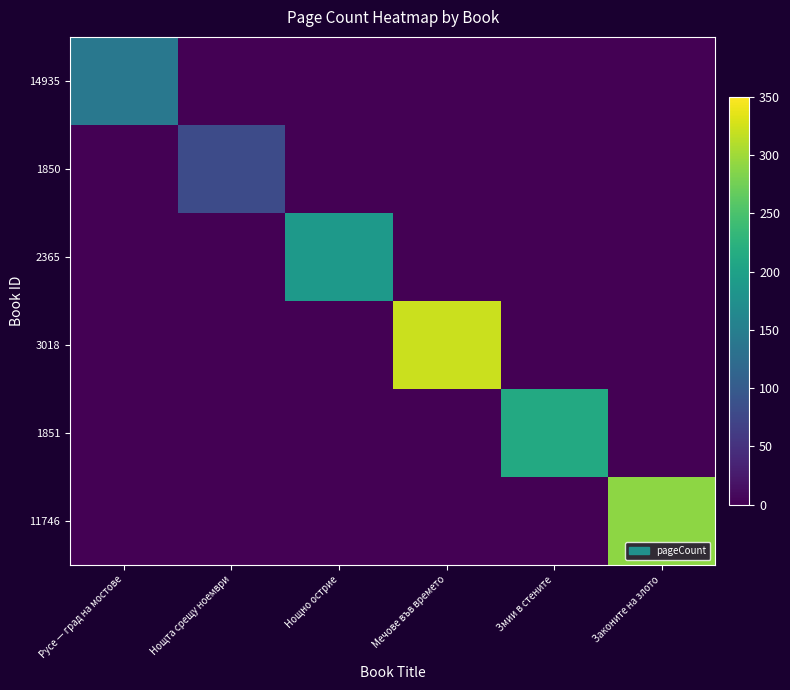

Rank the series by their maximum value, from highest to lowest.

3018, 11746, 1851, 2365, 14935, 1850